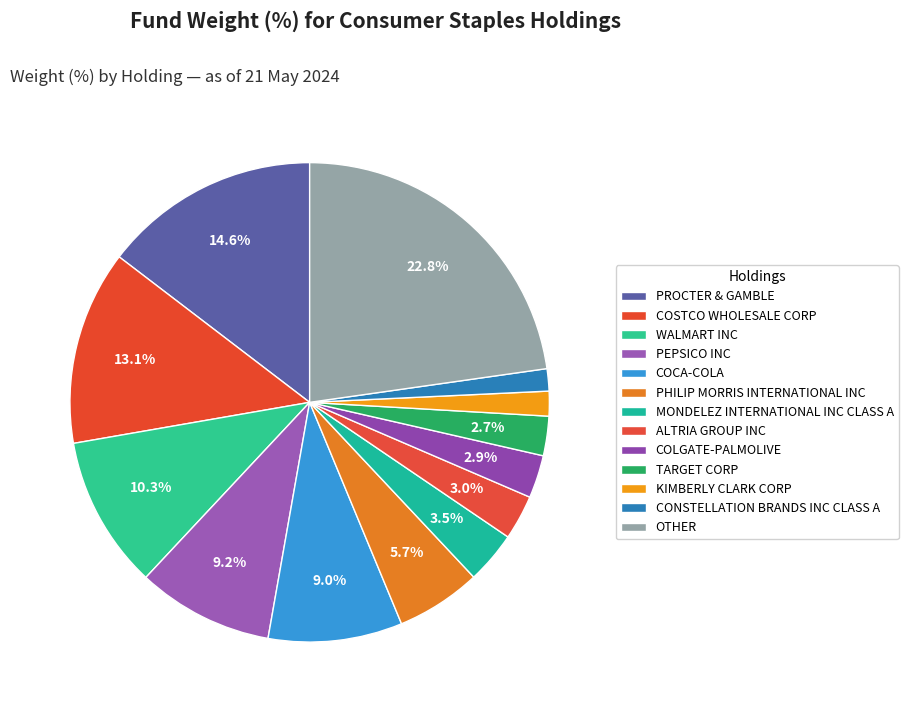

Does any single category account for the majority?

No